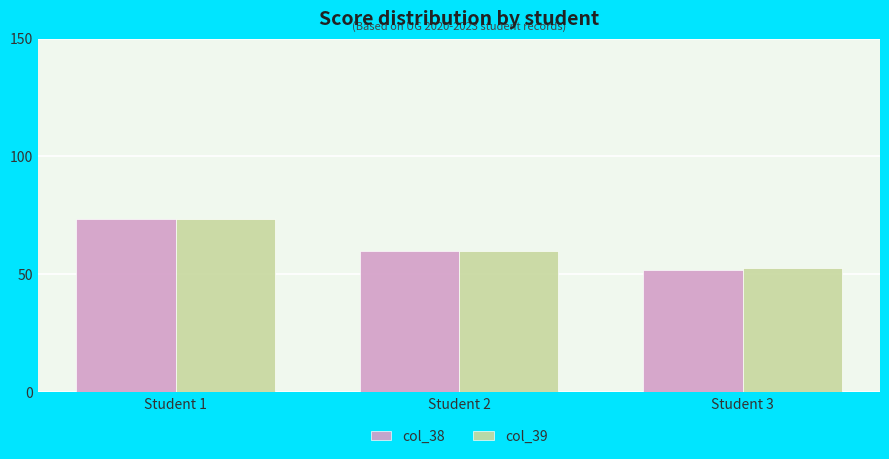

Is the value of col_39 at Student 3 greater than the value of col_38 at Student 1?

No